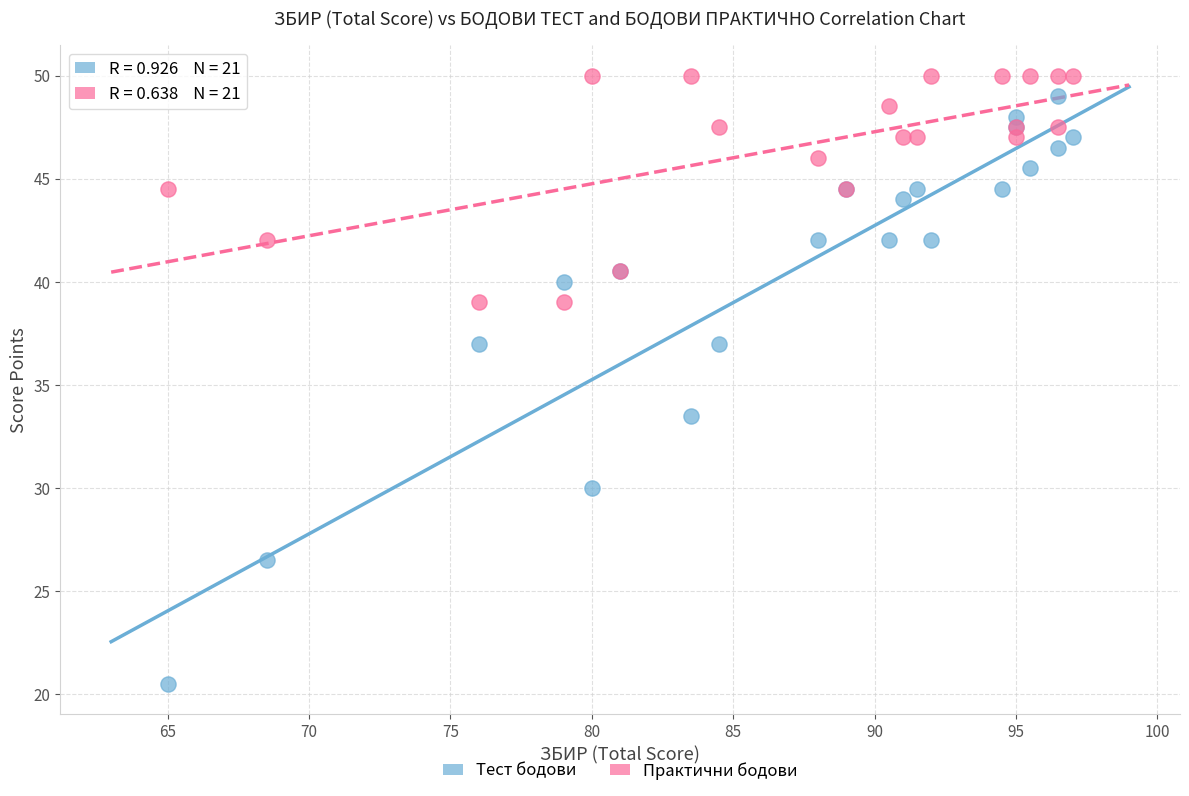

Across all series, what Y value is closest to 35?

33.5